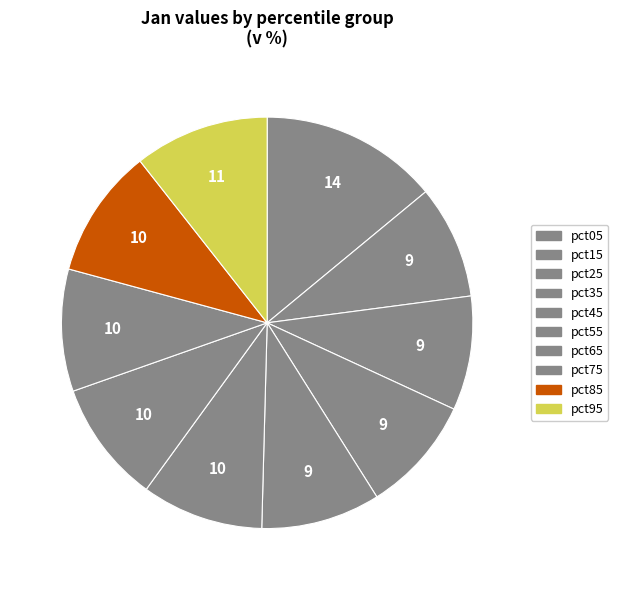

Count the number of slices in the pie.

10